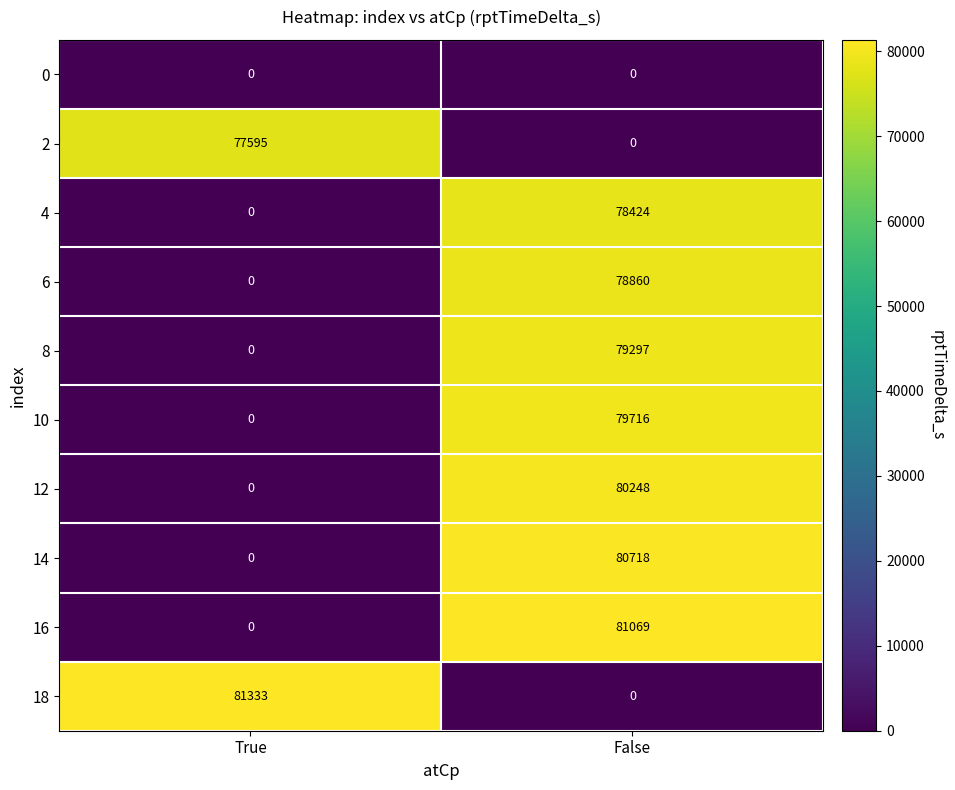

What is the average value of the 4 series?

39212